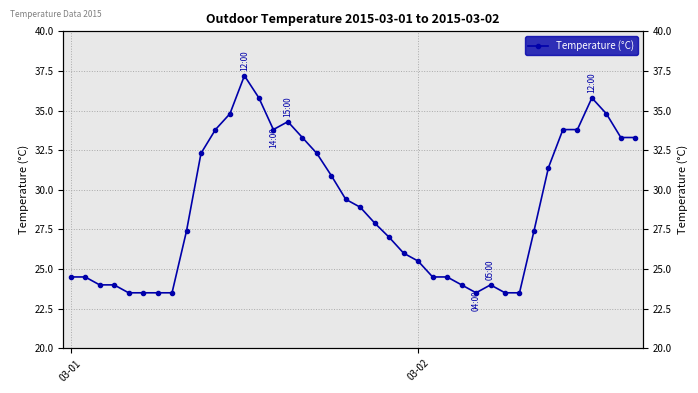

The value at 22 is 18.8. True or false?

False